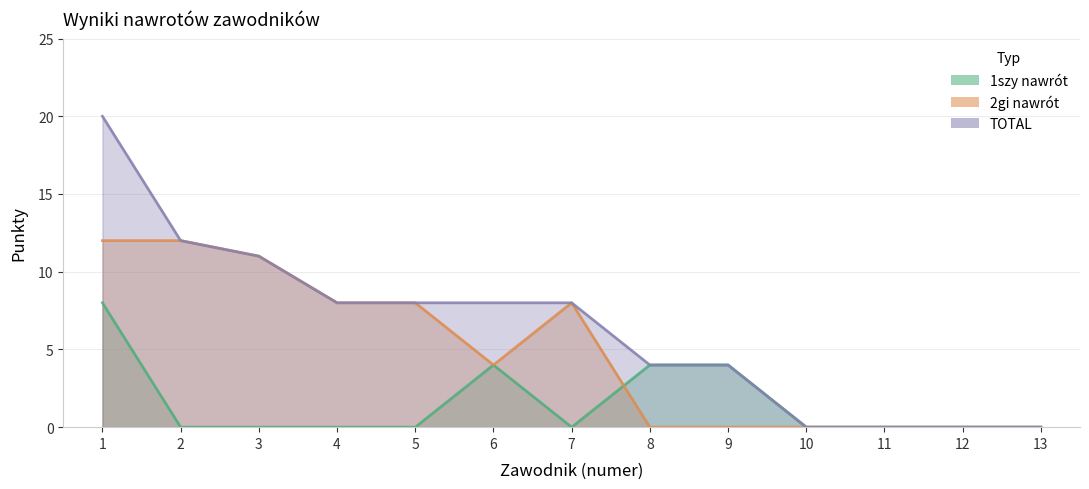

Is it true that 1szy nawrót equals 3 at 13?

False